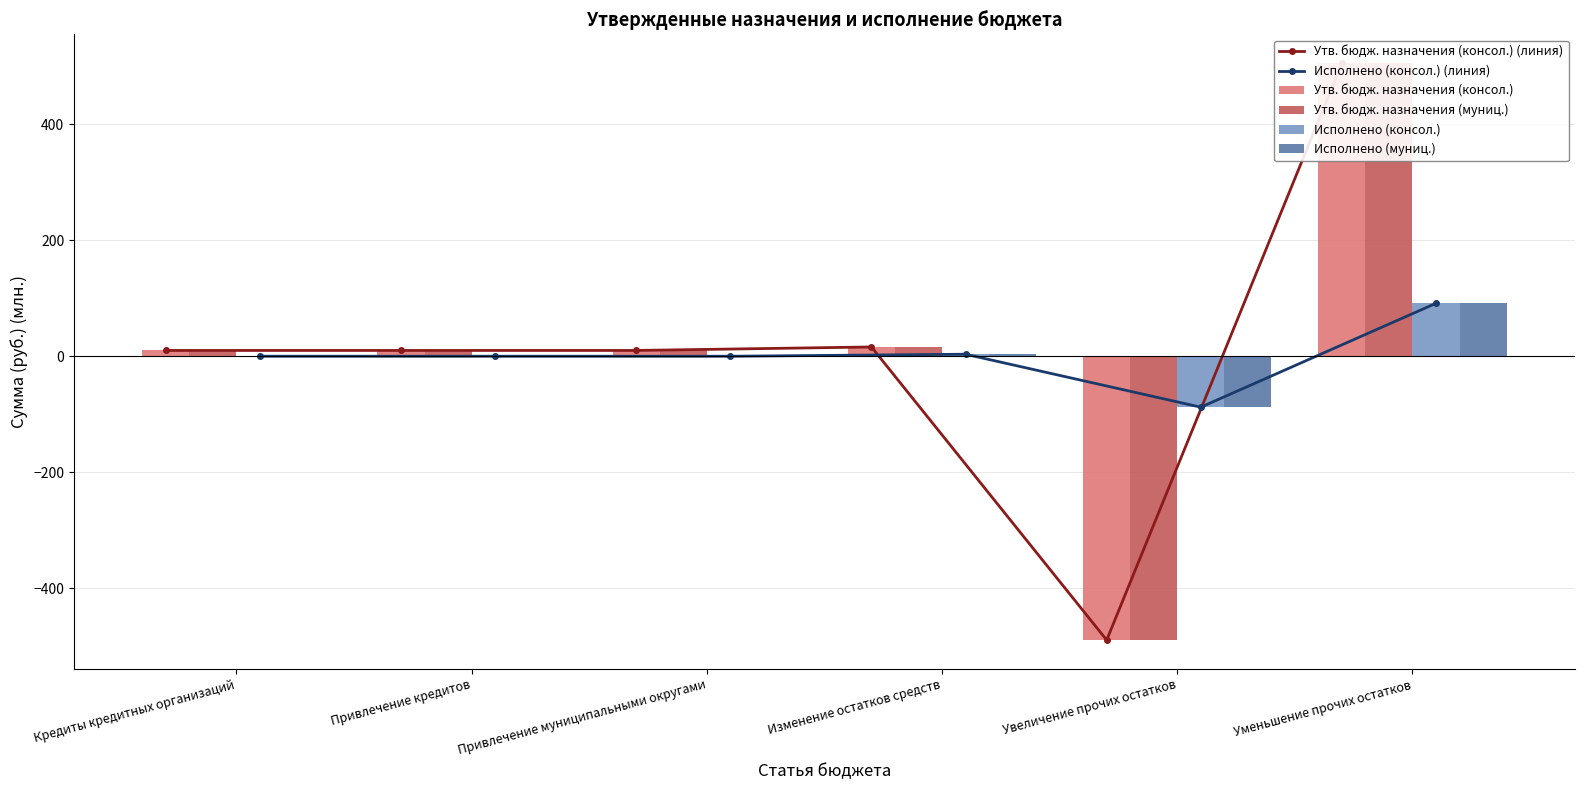

Reading left to right, what are all the values shown in this chart?

Утв. бюдж. назначения (консол.) (линия): 10.0	10.0	10.0	16.0	-489.7	505.7
Исполнено (консол.) (линия): 0.0	0.0	0.0	3.5	-87.9	91.4
Утв. бюдж. назначения (консол.): 10.0	10.0	10.0	16.0	-489.7	505.7
Утв. бюдж. назначения (муниц.): 10.0	10.0	10.0	16.0	-489.7	505.7
Исполнено (консол.): 0.0	0.0	0.0	3.5	-87.9	91.4
Исполнено (муниц.): 0.0	0.0	0.0	3.5	-87.9	91.4